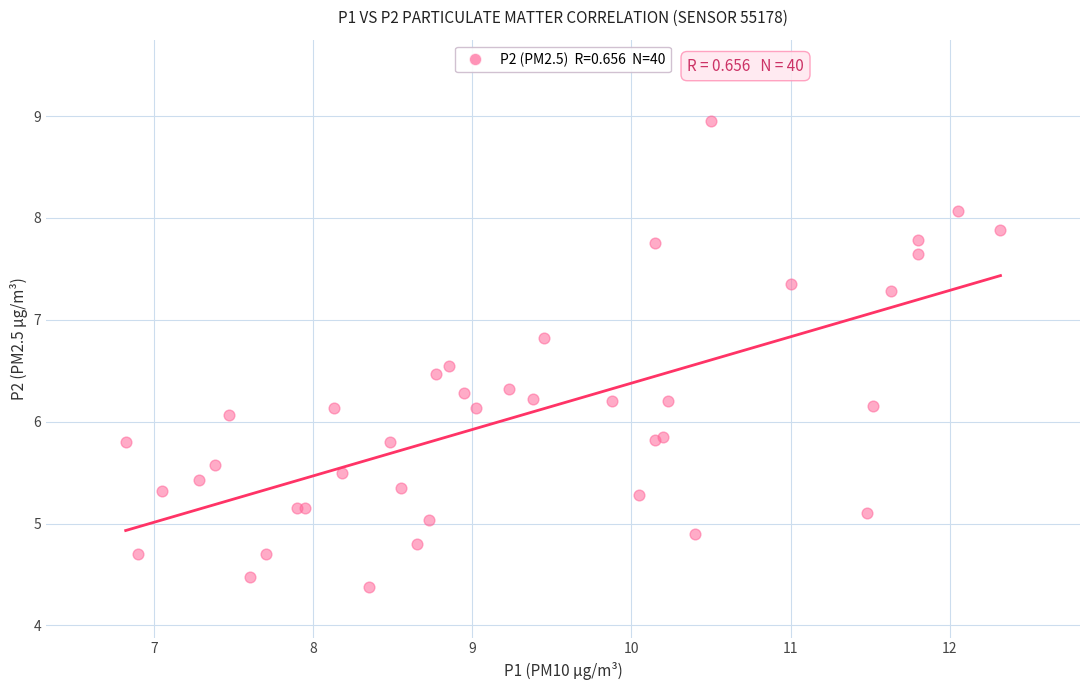

What Y value in the scatter plot is closest to 6?

6.1